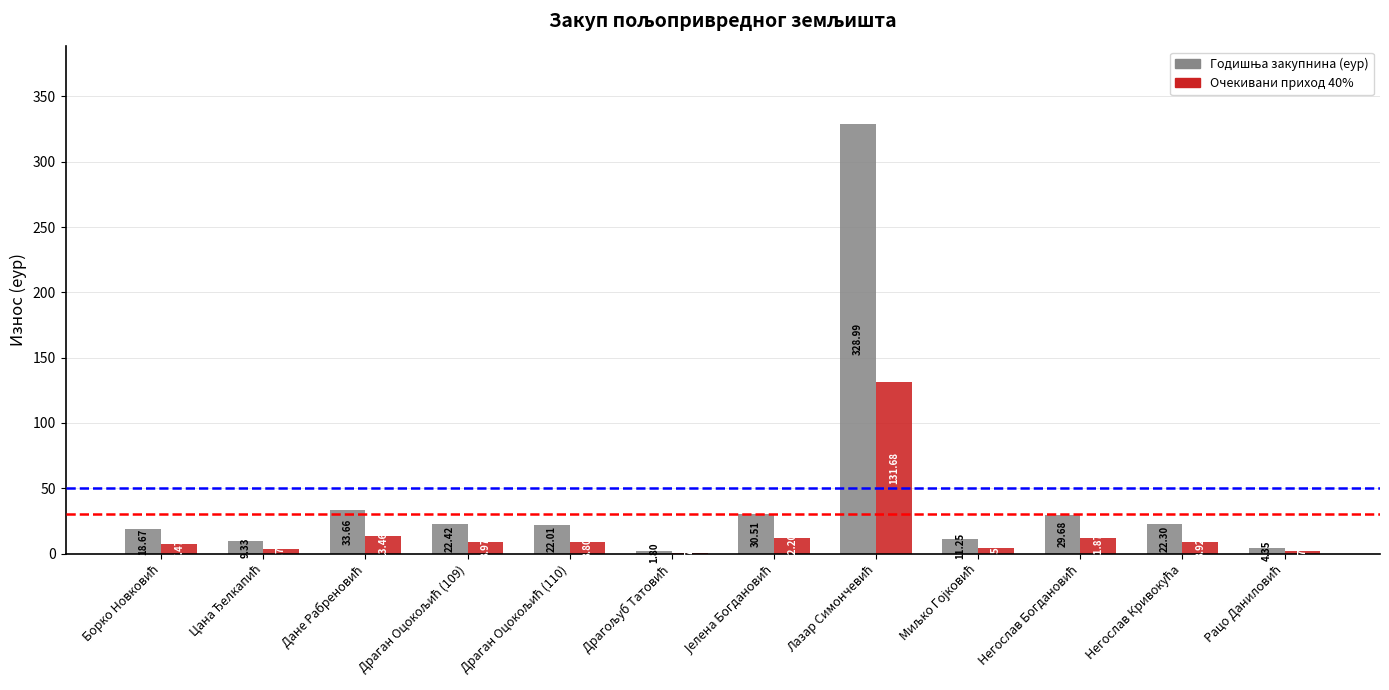

What is the sum of all Очекивани приход 40% values?

214.1